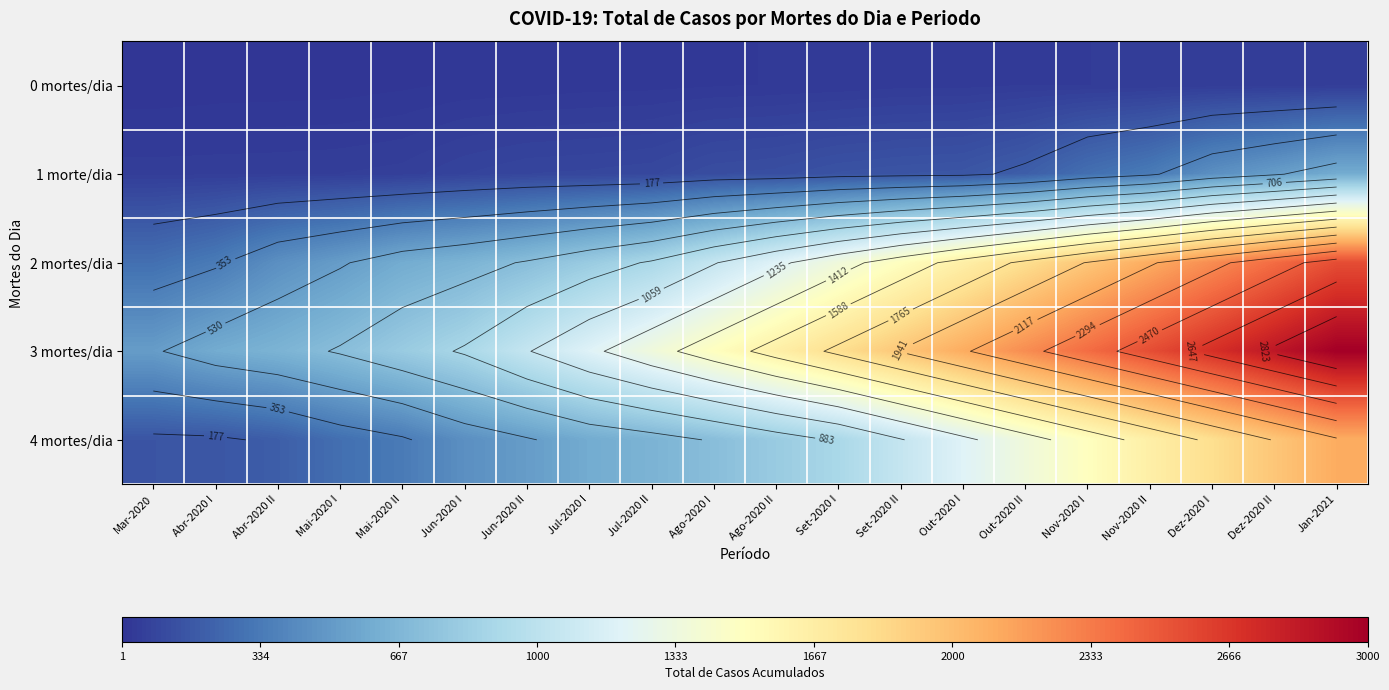

At which category does the chart reach its peak across all series?

Jan-2021